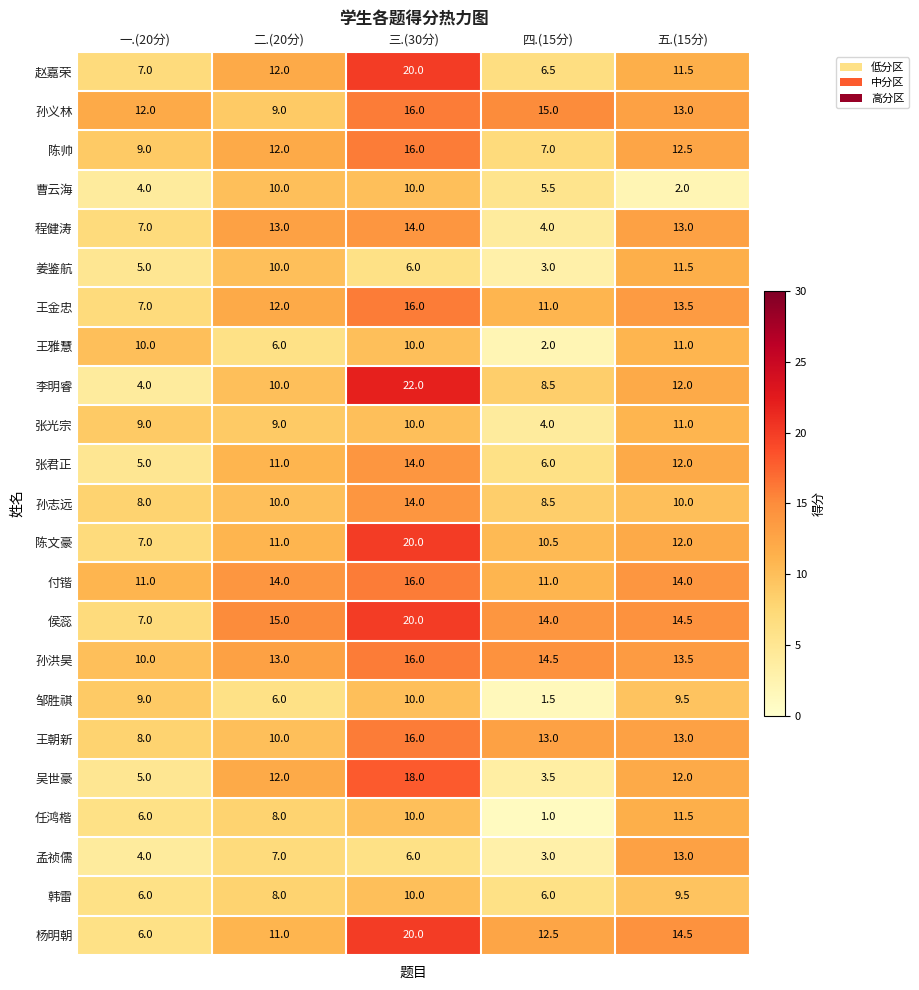

Which series has the largest total across all categories?

侯蕊